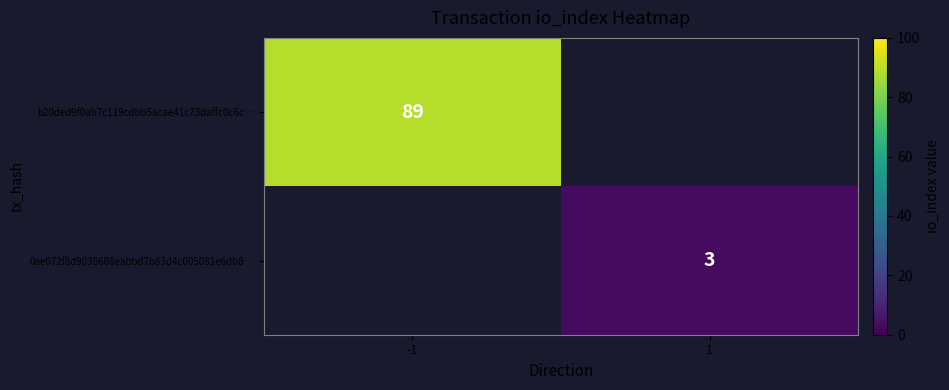

True or false: 0ae072f8d9038608eabbd7b83d4c005081e6db8… has a value of 2 at 1.

False